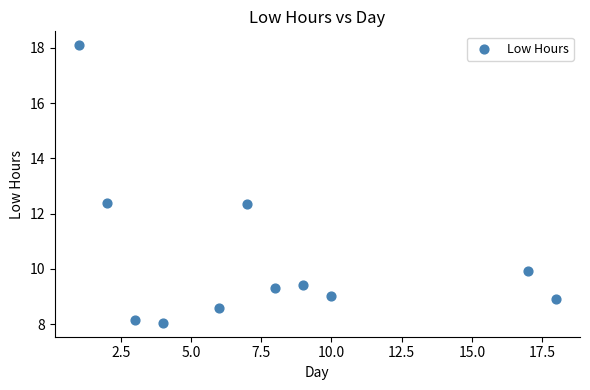

What is the range of X values (max minus min)?

17.0